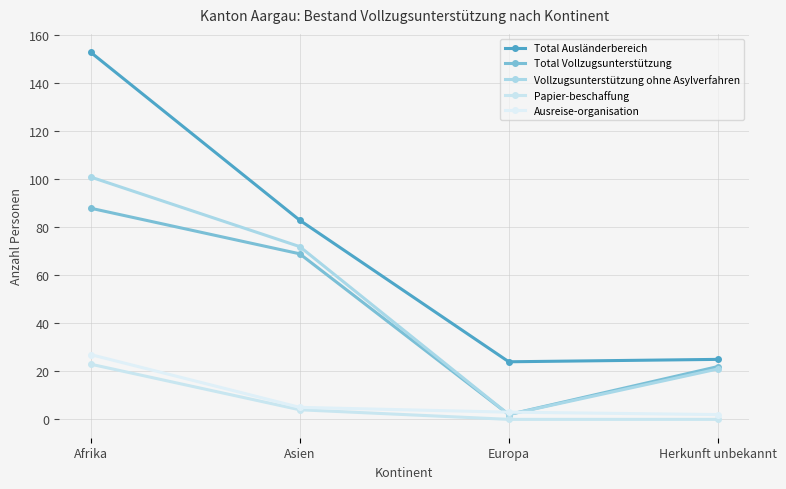

True or false: Total Ausländerbereich and Vollzugsunterstützung ohne Asylverfahren cross at least once.

False